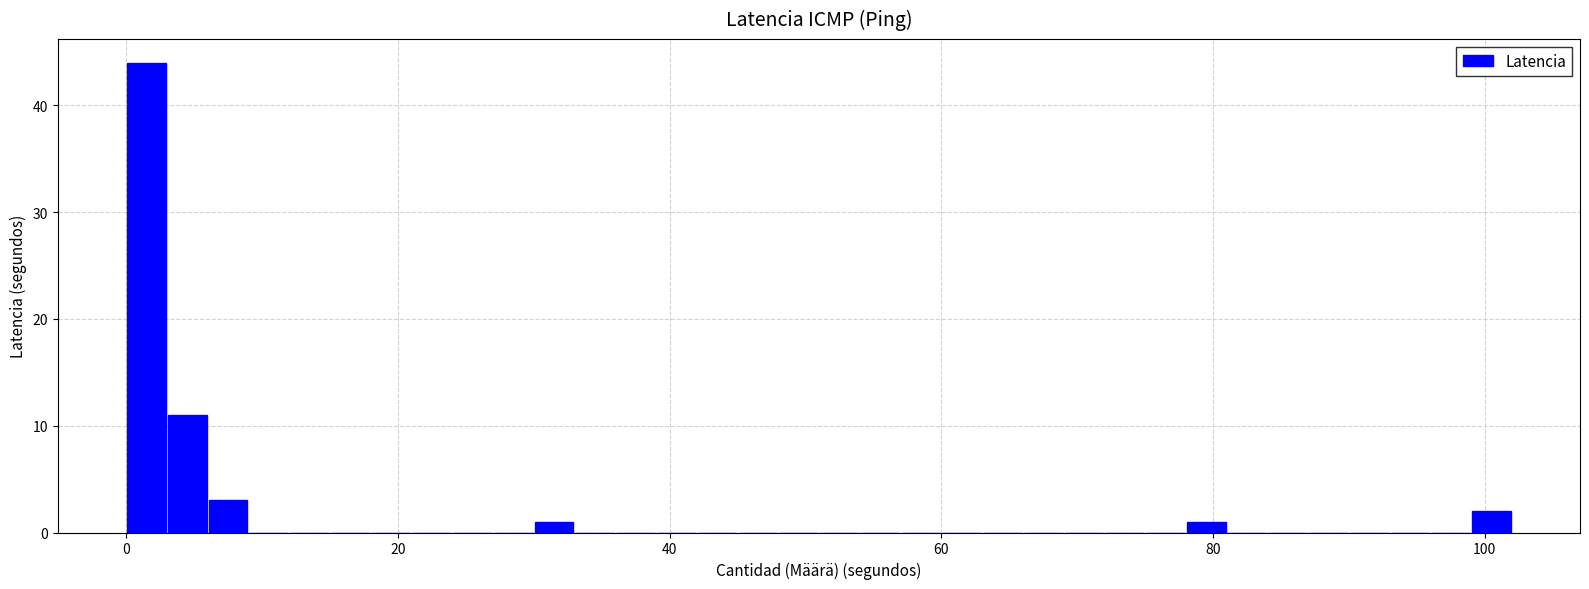

Read against the x-axis, roughly where is the centre of the tallest bar?

2